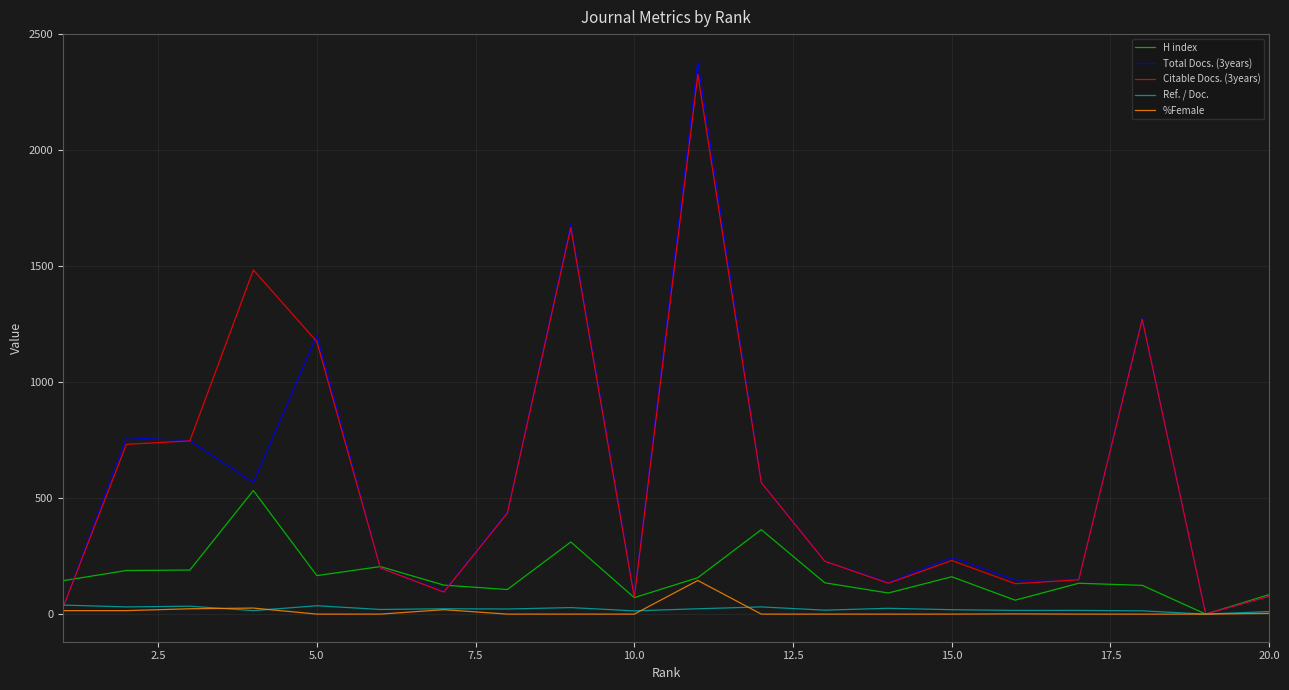

What are all the series names shown in the legend?

H index, Total Docs. (3years), Citable Docs. (3years), Ref. / Doc., %Female